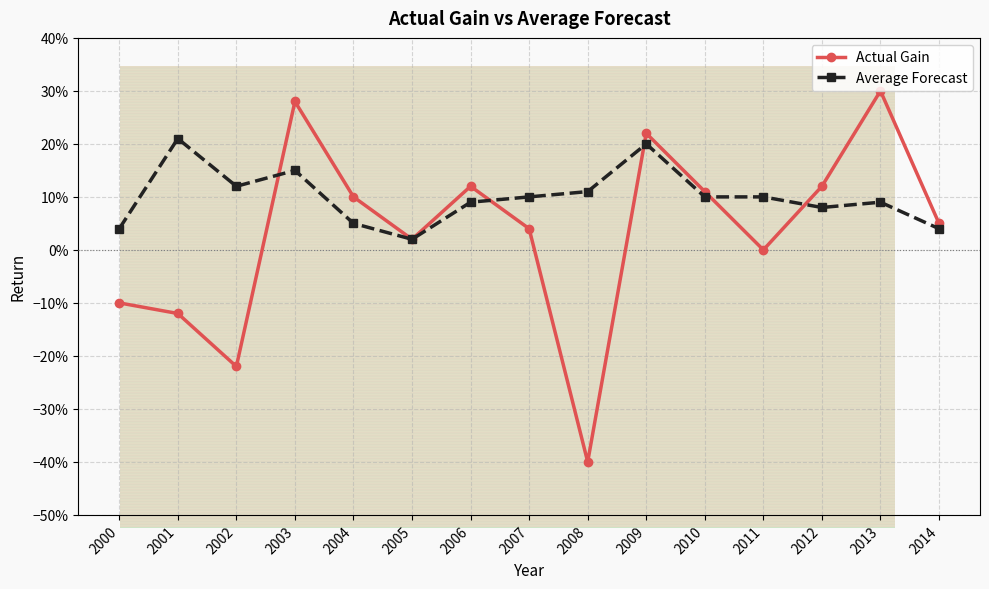

What is the value of the Actual Gain point at the 2nd from the left?

-0.1